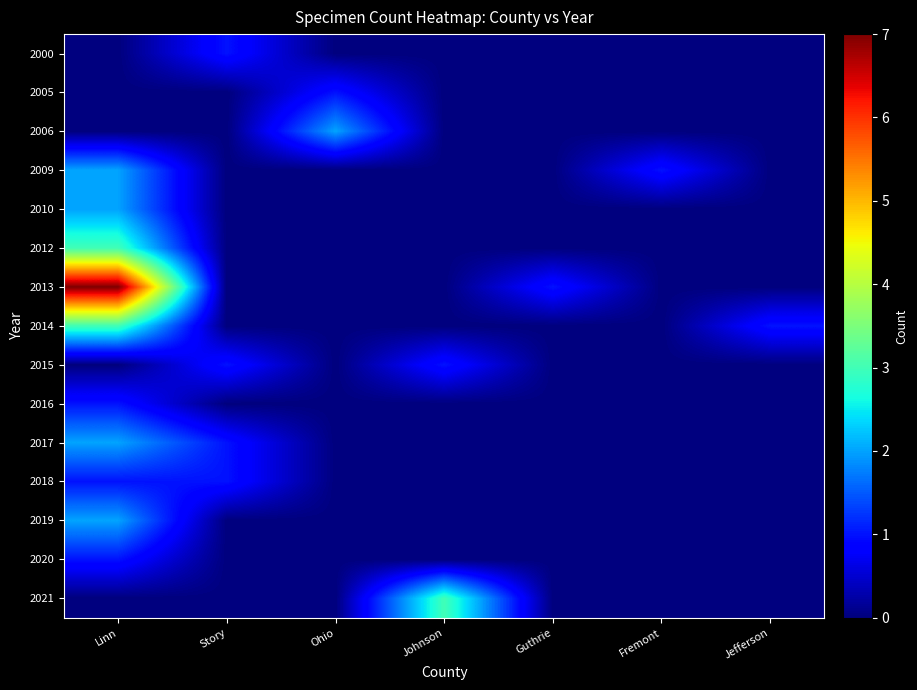

How many data points does each series have?

7